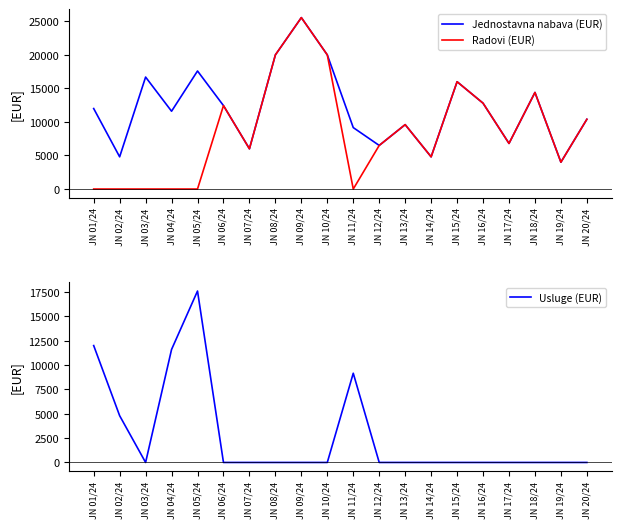

What is the difference between the maximum and minimum values in the Radovi (EUR) series?

25560.0